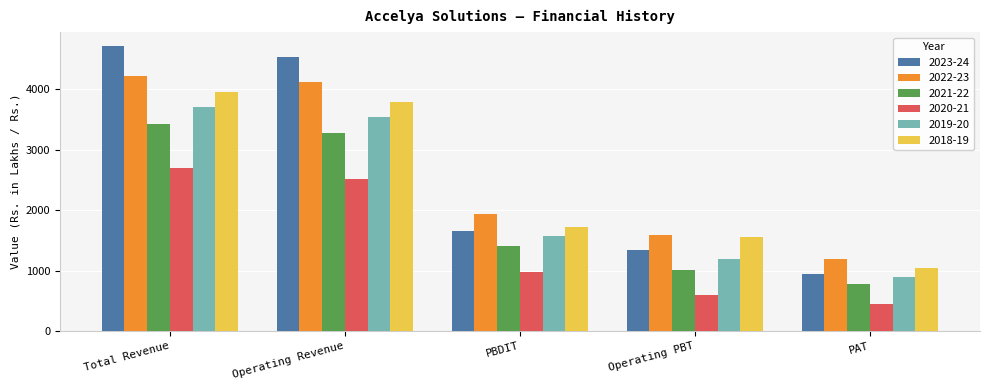

The 2019-20 series shows 3549.8 at Operating Revenue. True or false?

True